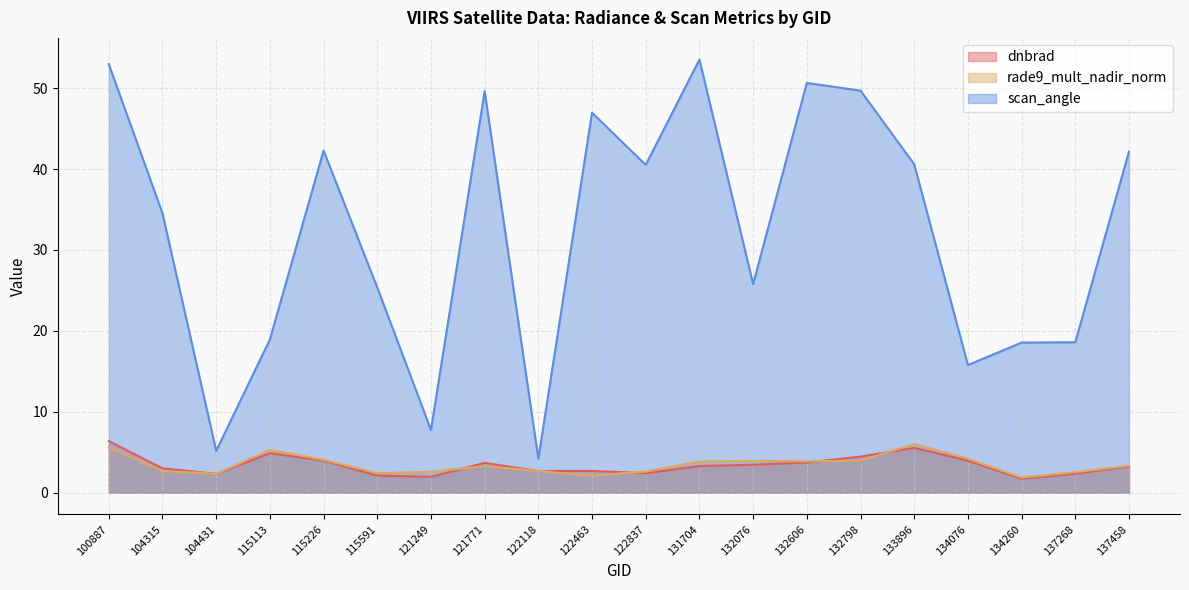

Reading left to right, extract all data points from this chart.

dnbrad: 100887=6.4	104315=3.0	104431=2.3	115113=4.9	115226=4.0	115591=2.1	121249=2.0	121771=3.7	122118=2.7	122463=2.7	122837=2.4	131704=3.3	132076=3.4	132606=3.7	132798=4.5	133896=5.5	134076=4.0	134260=1.7	137268=2.3	137458=3.3
rade9_mult_nadir_norm: 100887=5.6	104315=2.7	104431=2.3	115113=5.3	115226=4.1	115591=2.4	121249=2.6	121771=3.3	122118=2.7	122463=2.1	122837=2.6	131704=3.9	132076=3.9	132606=3.9	132798=4.0	133896=6.0	134076=4.2	134260=1.9	137268=2.5	137458=3.3
scan_angle: 100887=53.0	104315=34.5	104431=5.2	115113=18.9	115226=42.3	115591=25.4	121249=7.8	121771=49.6	122118=4.2	122463=47.0	122837=40.5	131704=53.5	132076=25.8	132606=50.6	132798=49.7	133896=40.6	134076=15.8	134260=18.5	137268=18.6	137458=42.2